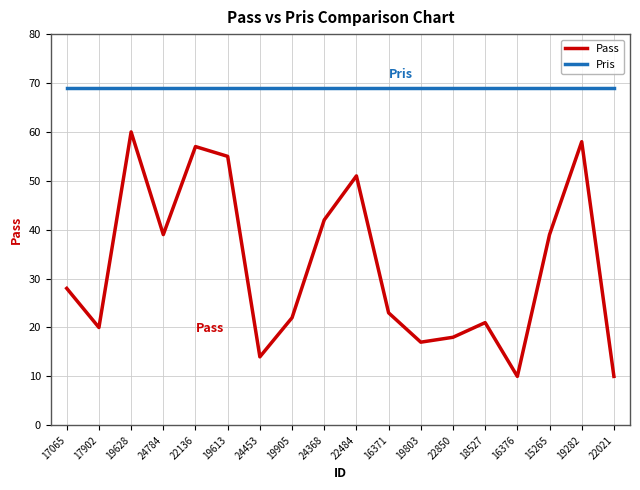

List the series in order of their peak value, highest first.

Pris, Pass